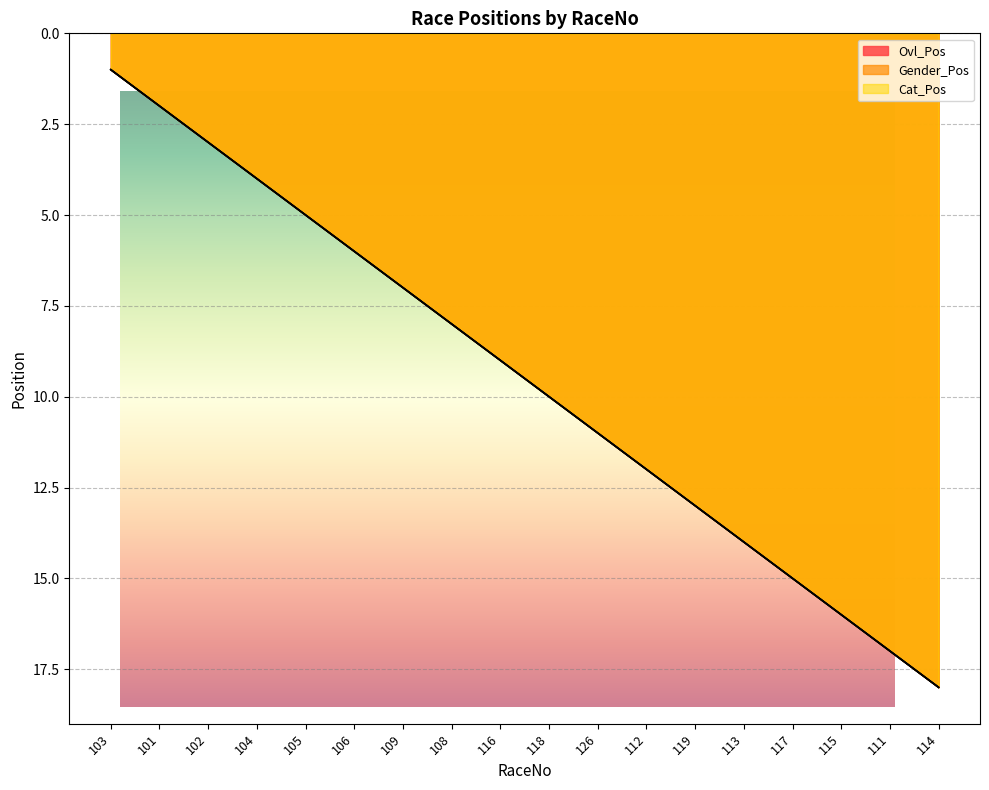

Reading right to left, what are all the values shown in this chart?

Ovl_Pos: 18	17	16	15	14	13	12	11	10	9	8	7	6	5	4	3	2	1
Gender_Pos: 18	17	16	15	14	13	12	11	10	9	8	7	6	5	4	3	2	1
Cat_Pos: 18	17	16	15	14	13	12	11	10	9	8	7	6	5	4	3	2	1